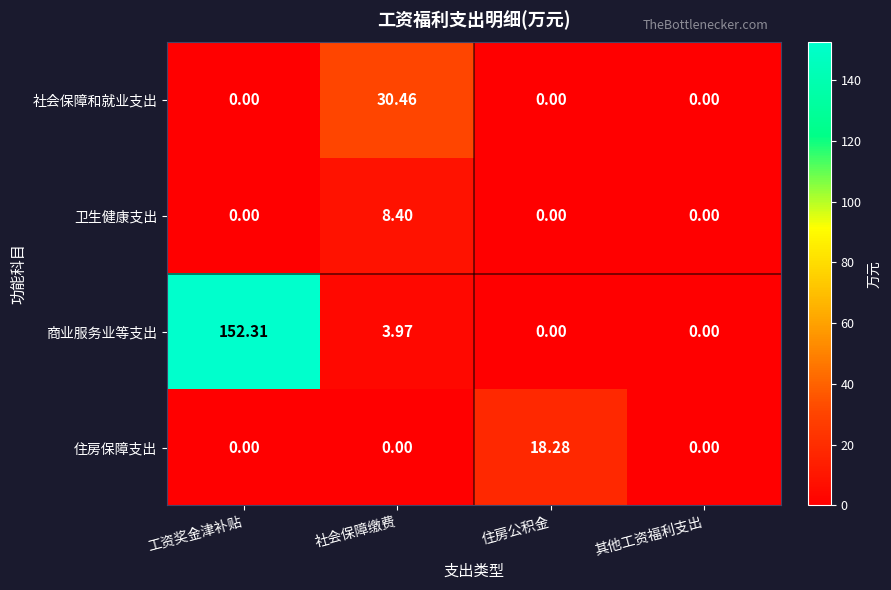

Where is 商业服务业等支出 nearest to the value 76?

社会保障缴费